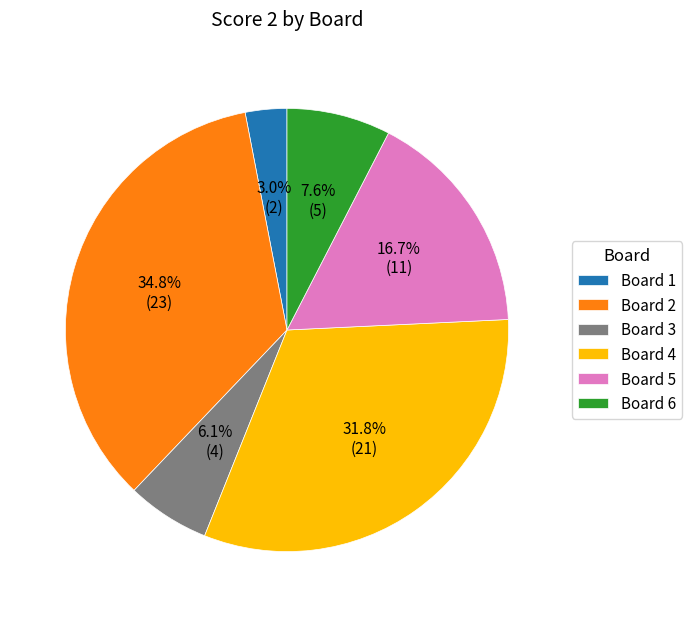

To the nearest percent, what is the difference between the largest and smallest slice percentages?

32%